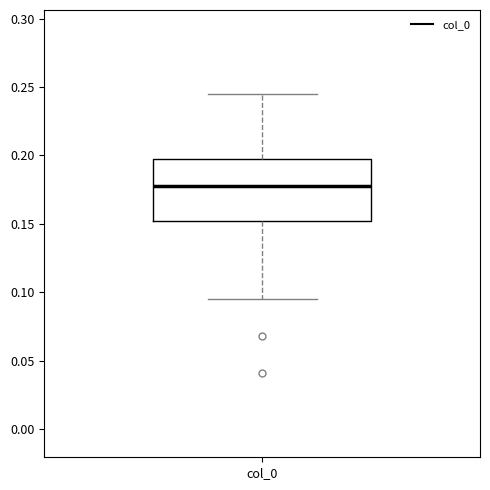

Transcribe this box plot: give where the median line is, the range the box spans, and where the two whiskers end, as read against the y-axis. The values are not printed on the chart, so give them approximately, as read against the axis.

median 0.180, box 0.150 to 0.195, whiskers 0.095 to 0.245